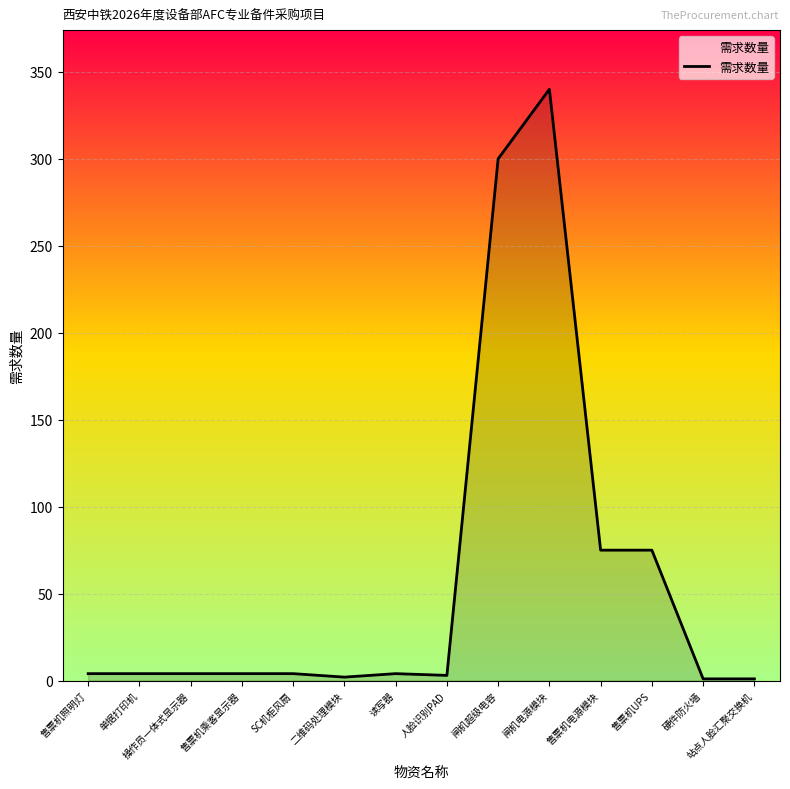

What is the ratio of the value at 闸机电源模块 to the value at 操作员一体式显示器?

85.0